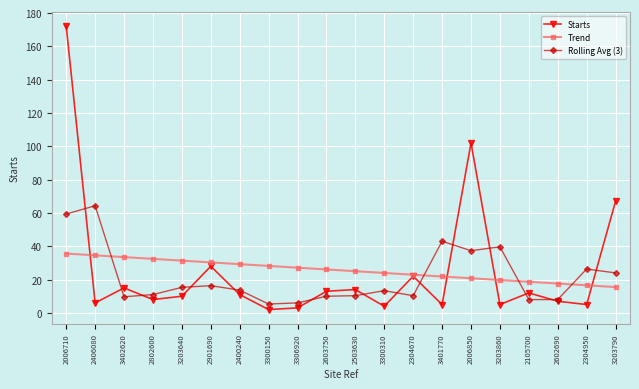

The value of Trend at 2304950 is 23.2. True or false?

False